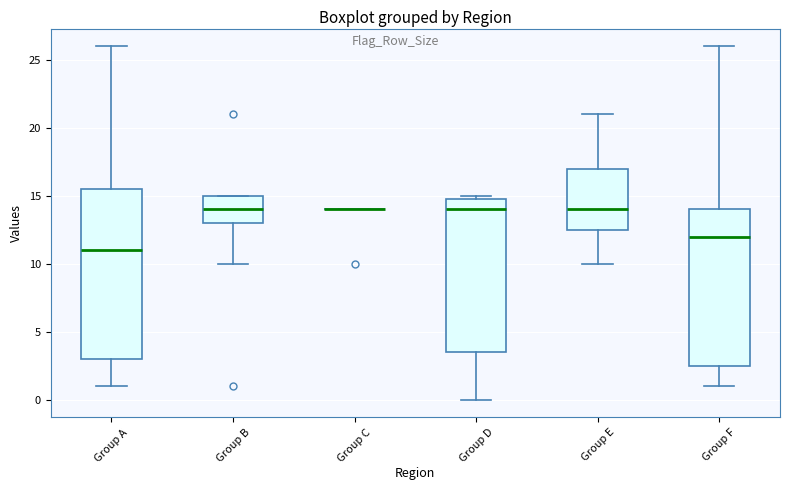

Where is the lower edge of the box for Group A on the y-axis? The values are not printed on the chart, so give them approximately, as read against the axis.

3.0